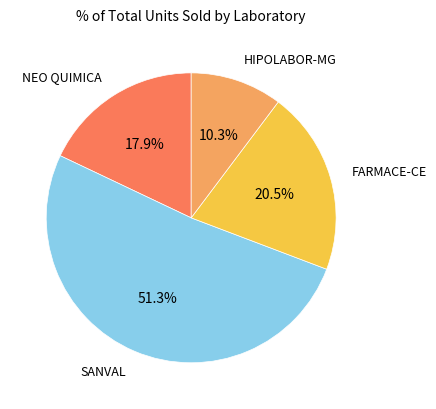

Is there any slice that represents more than half of the pie?

Yes